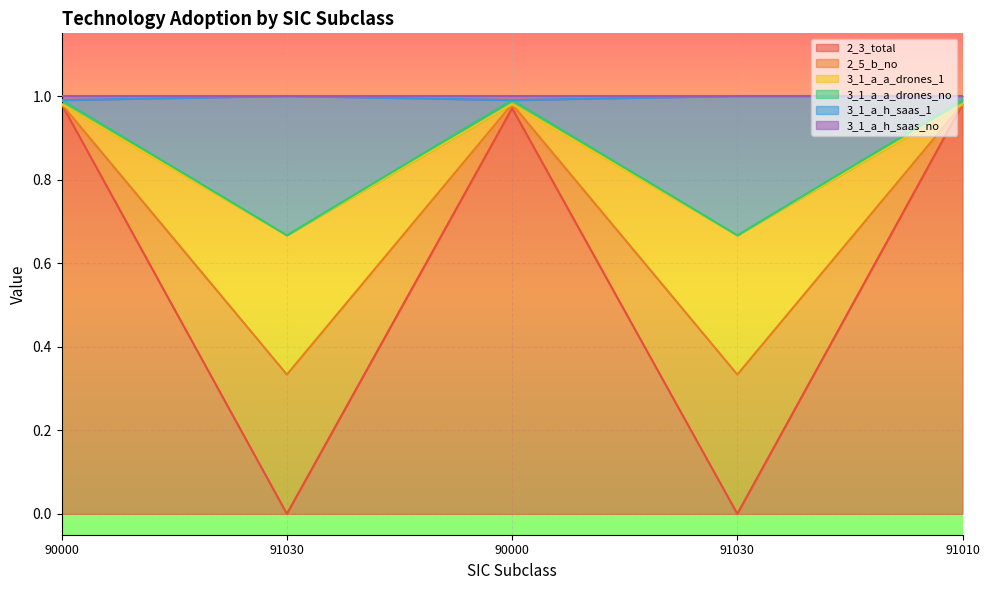

True or false: 2_3_total and 3_1_a_a_drones_1 intersect in this chart.

False